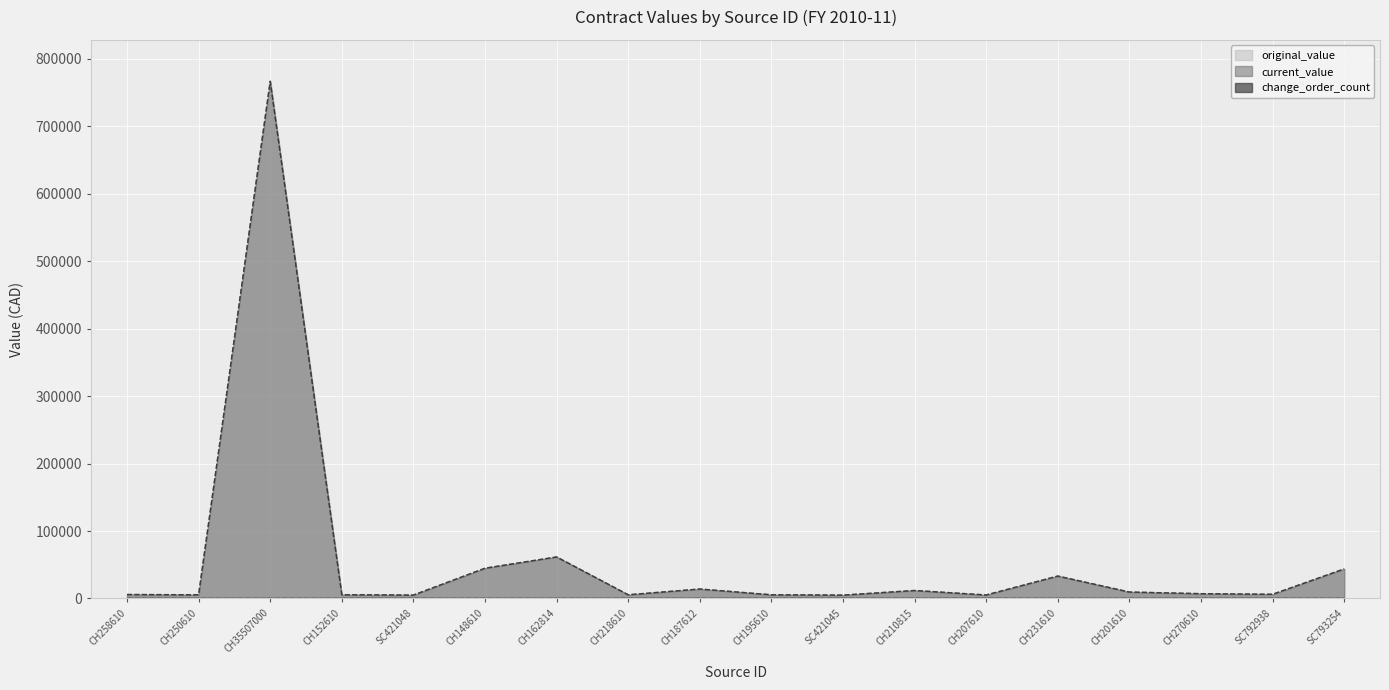

True or false: current_value and original_value intersect in this chart.

False